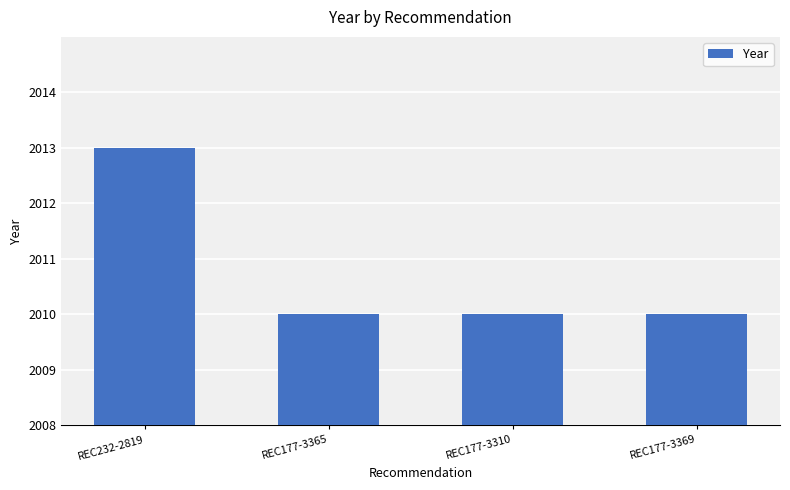

What is the sum of the values at REC177-3310 and REC232-2819?

4023